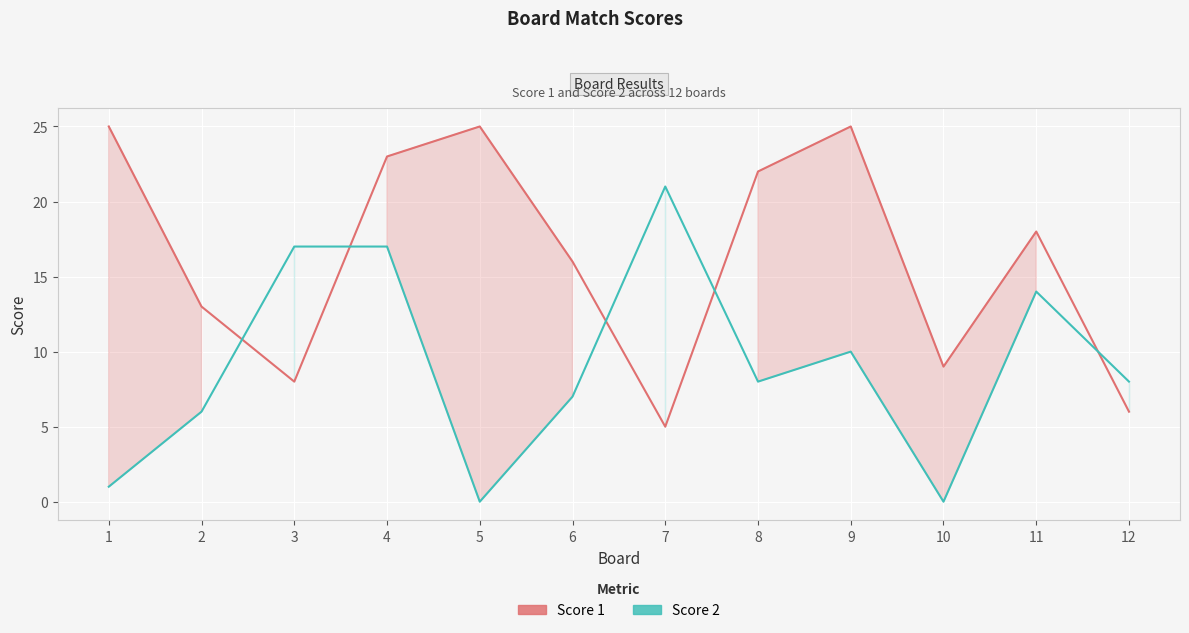

Between 10 and 12, which is larger?

10